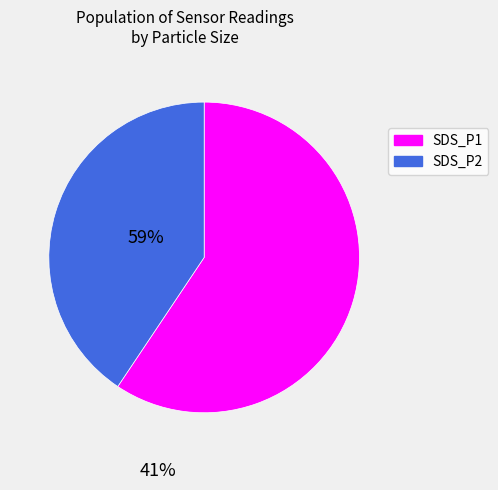

Approximately how many times larger is the value at SDS_P2 compared to SDS_P1?

0.7